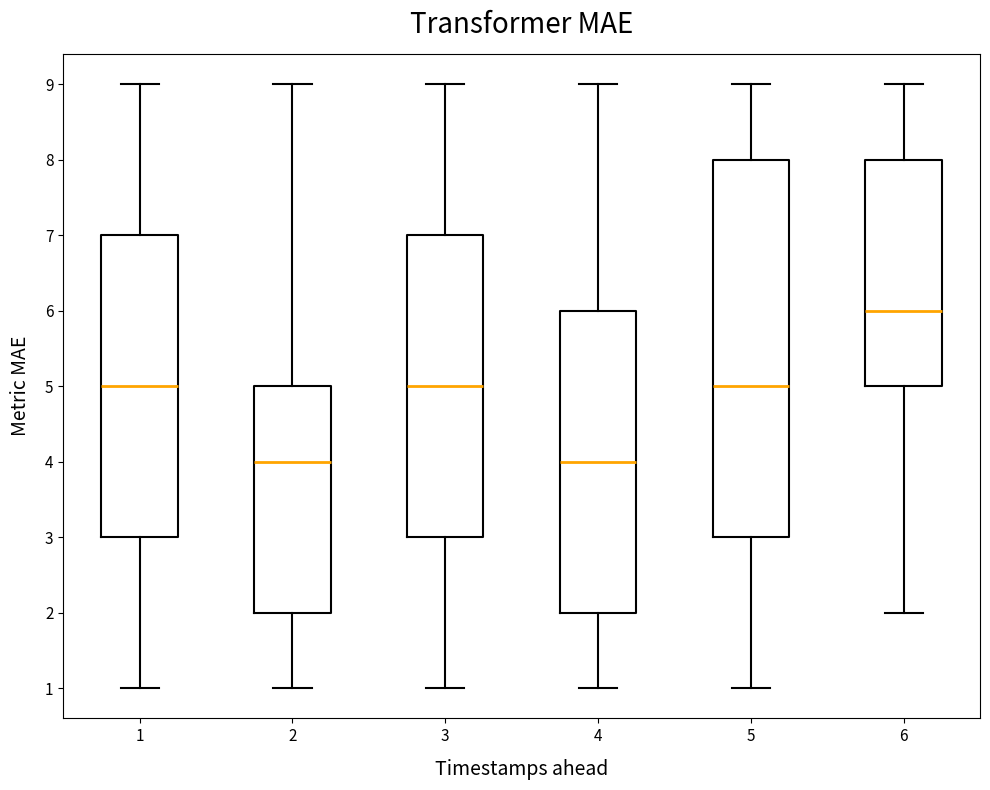

Where is the upper edge of the box at x = 2 on the y-axis? The values are not printed on the chart, so give them approximately, as read against the axis.

5